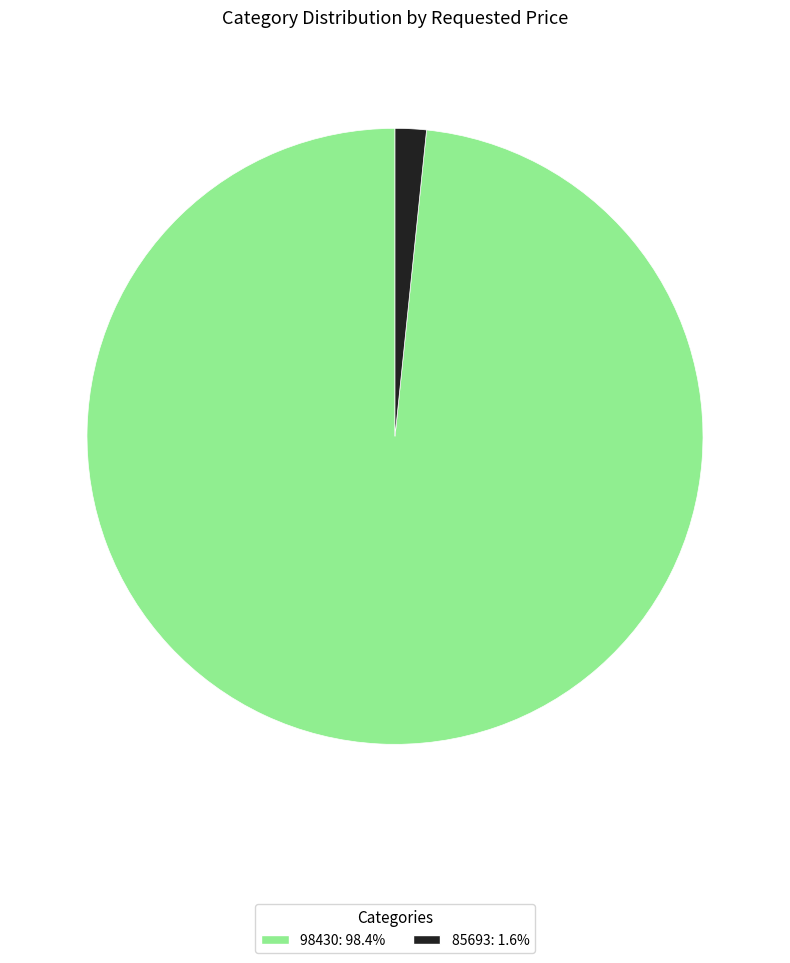

Does 98430 represent more than half of the total?

Yes